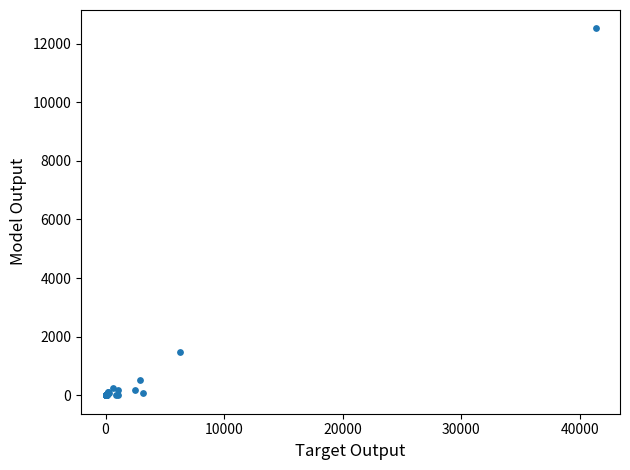

What Y value in the scatter plot is closest to 6259?

1482.3